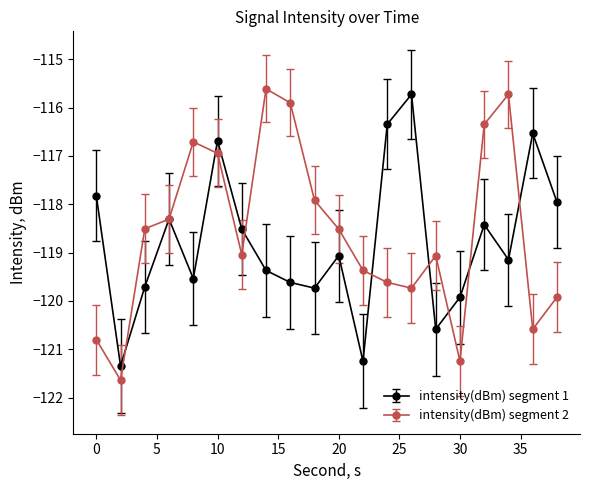

How many lines are shown in the chart?

2